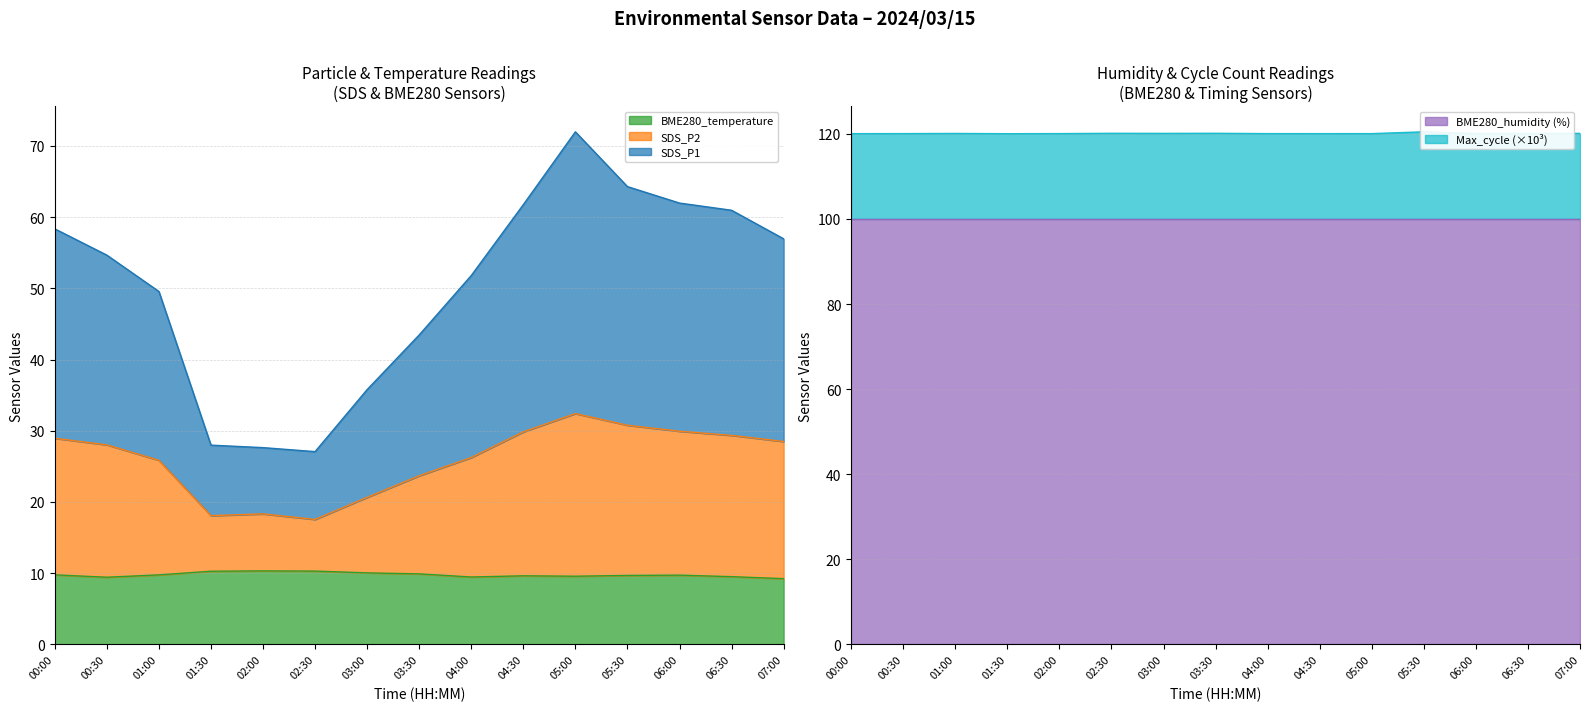

Which category has the highest value in the Max_cycle_scaled series?

05:30